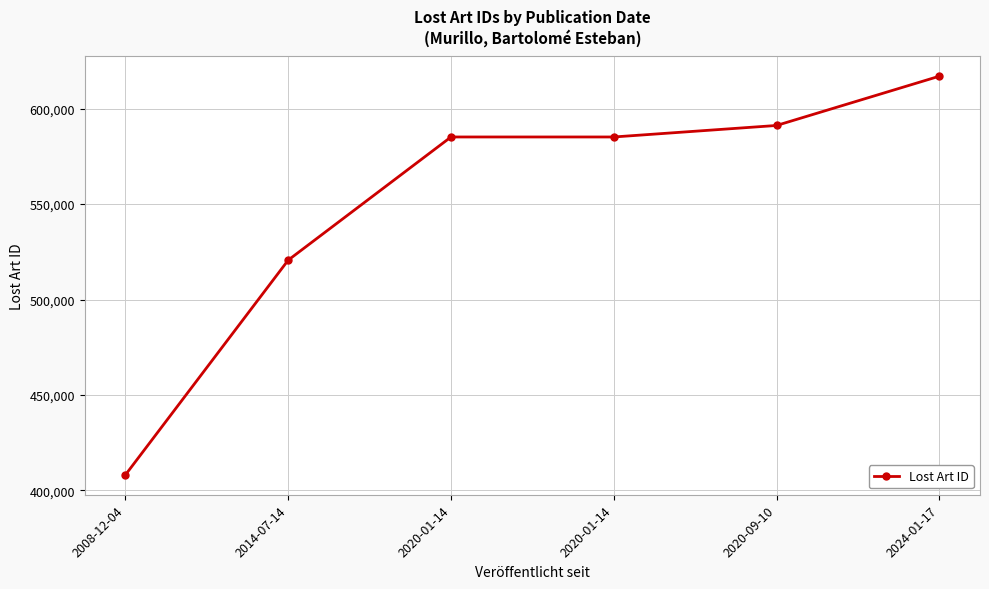

What is the value of the 3rd point from the left?

585182